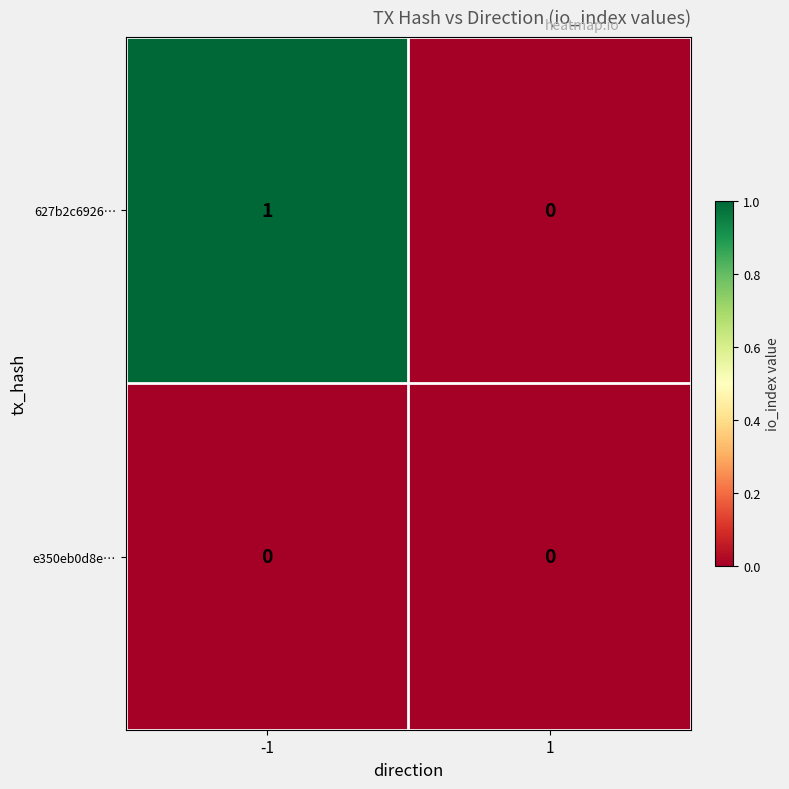

Which series has the largest total across all categories?

627b2c6926…